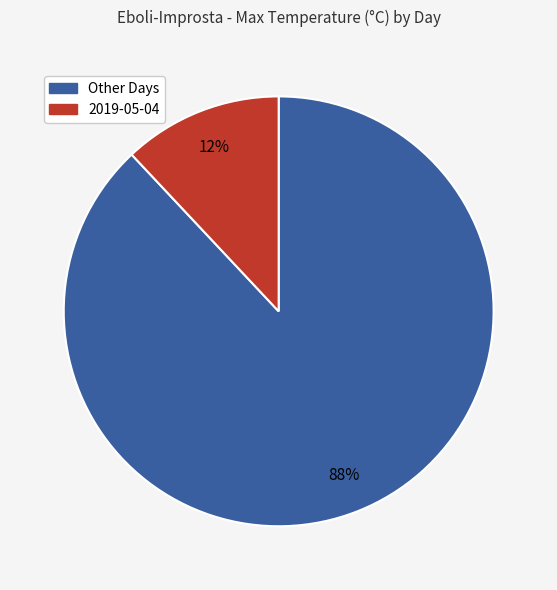

Is there any slice that represents more than half of the pie?

Yes